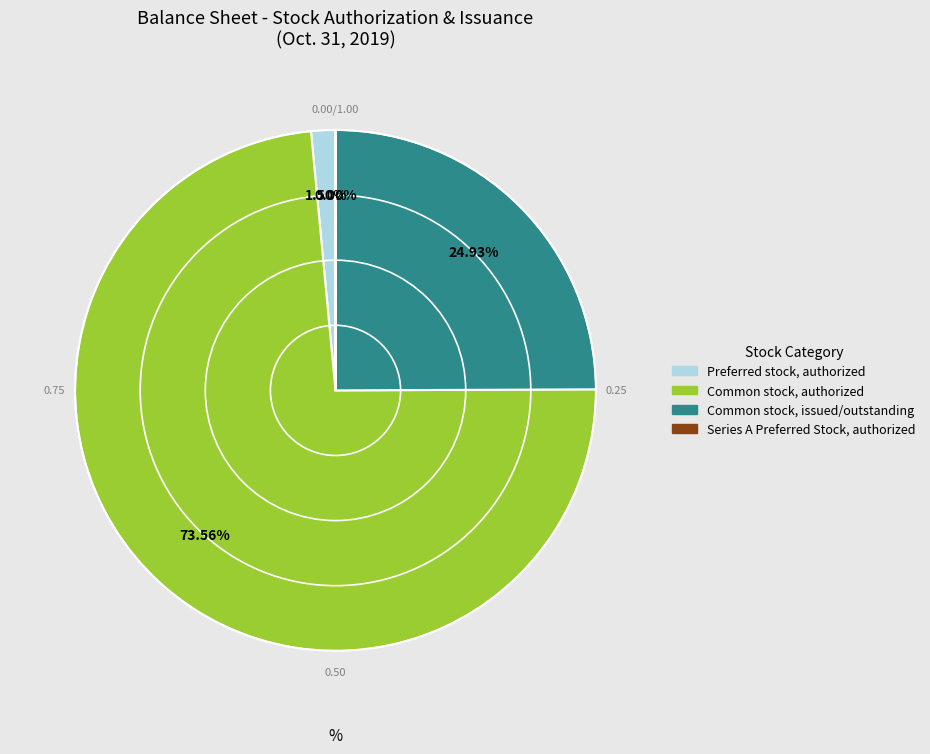

Combined, do Common stock, authorized and Preferred stock, authorized account for over 50%?

Yes